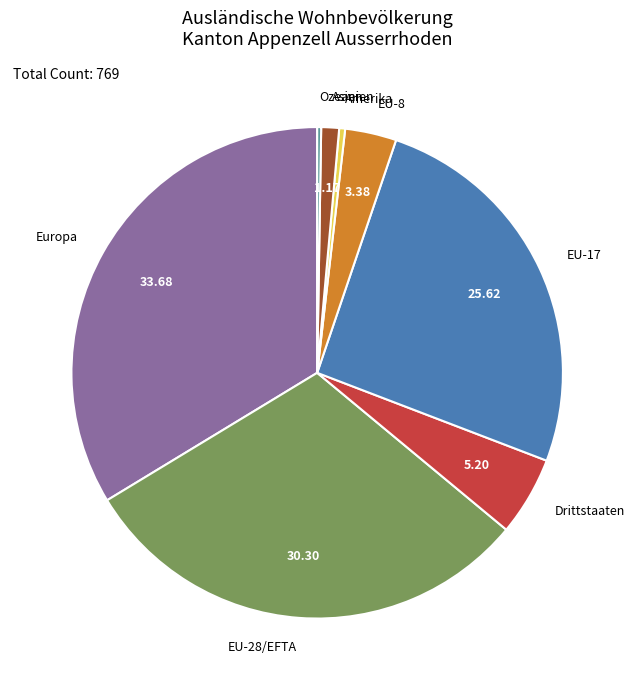

What is the largest slice in the pie chart?

Europa